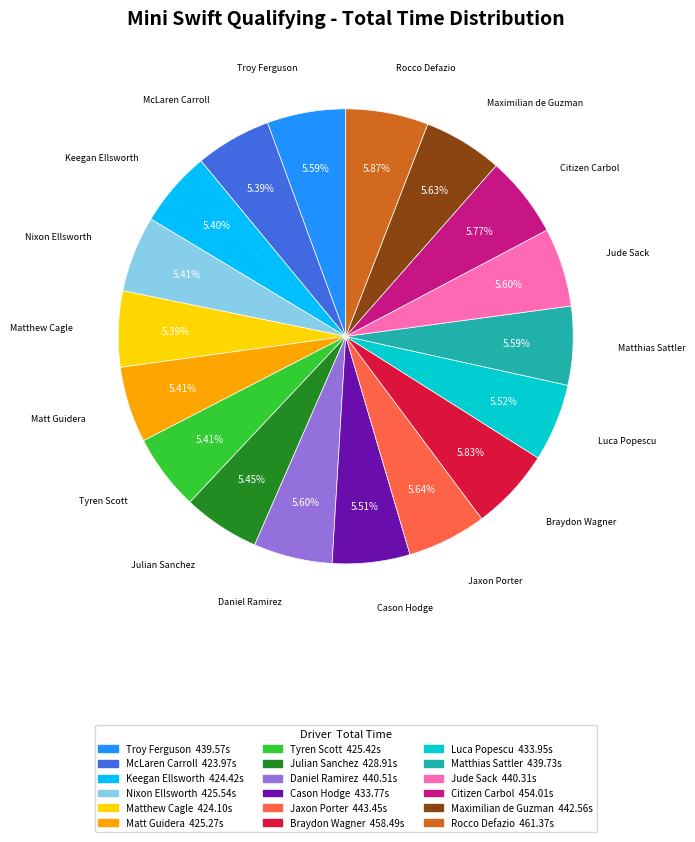

What is the change in value from Keegan Ellsworth to Daniel Ramirez?

+16.1